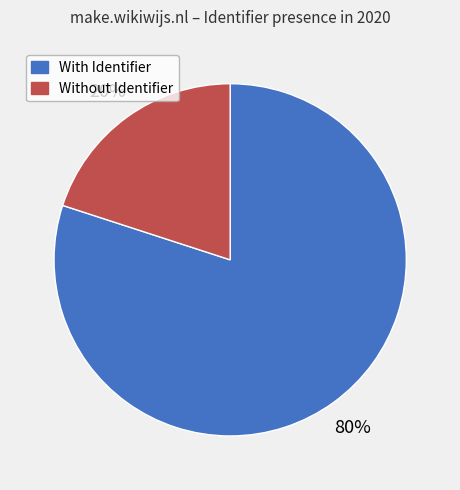

To the nearest percent, what is the average slice percentage?

50%